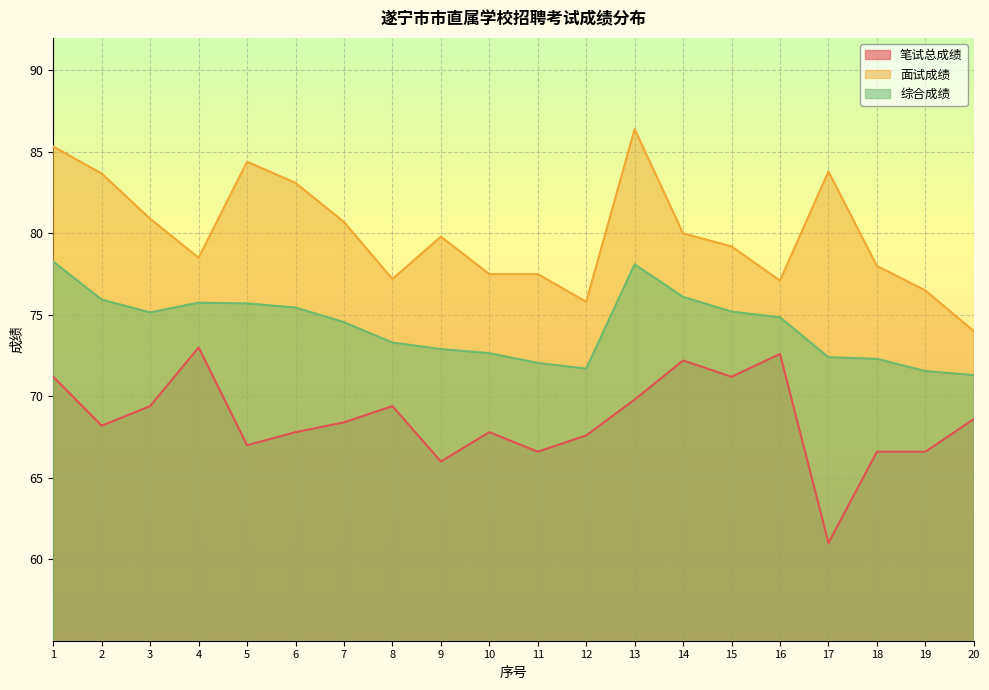

At which category is the sum across all series the highest?

1